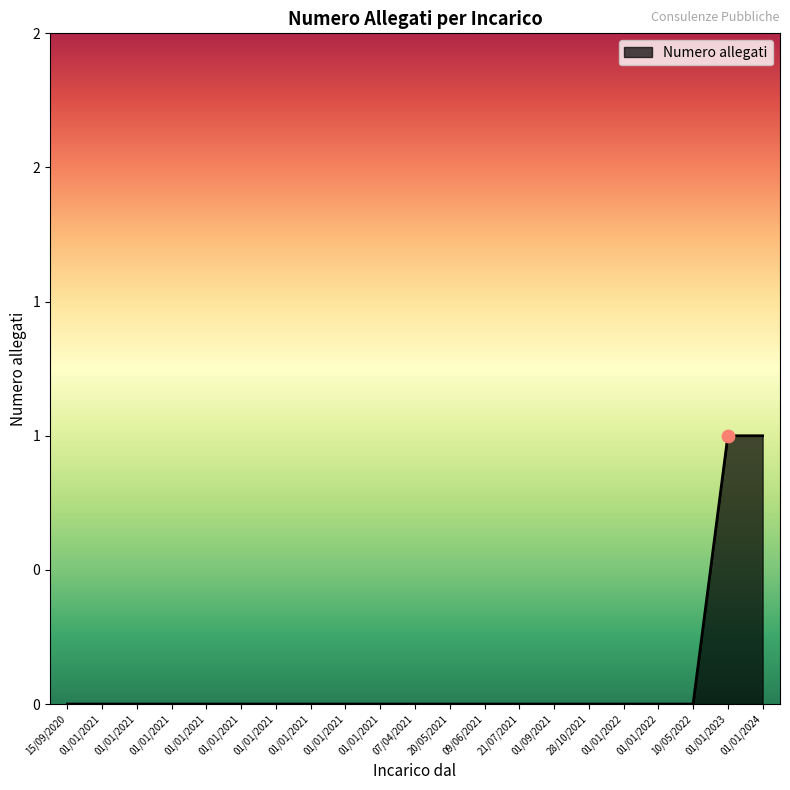

Between 28/10/2021 and 01/01/2021, which is larger?

28/10/2021